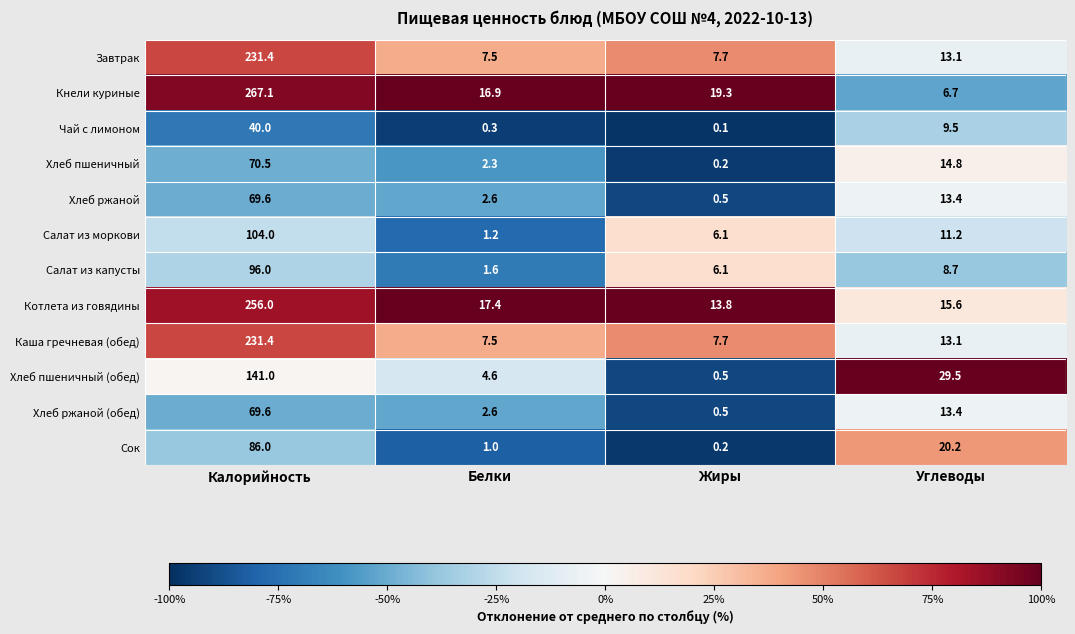

Between Калорийность and Белки, which series saw the biggest shift?

Кнели куриные